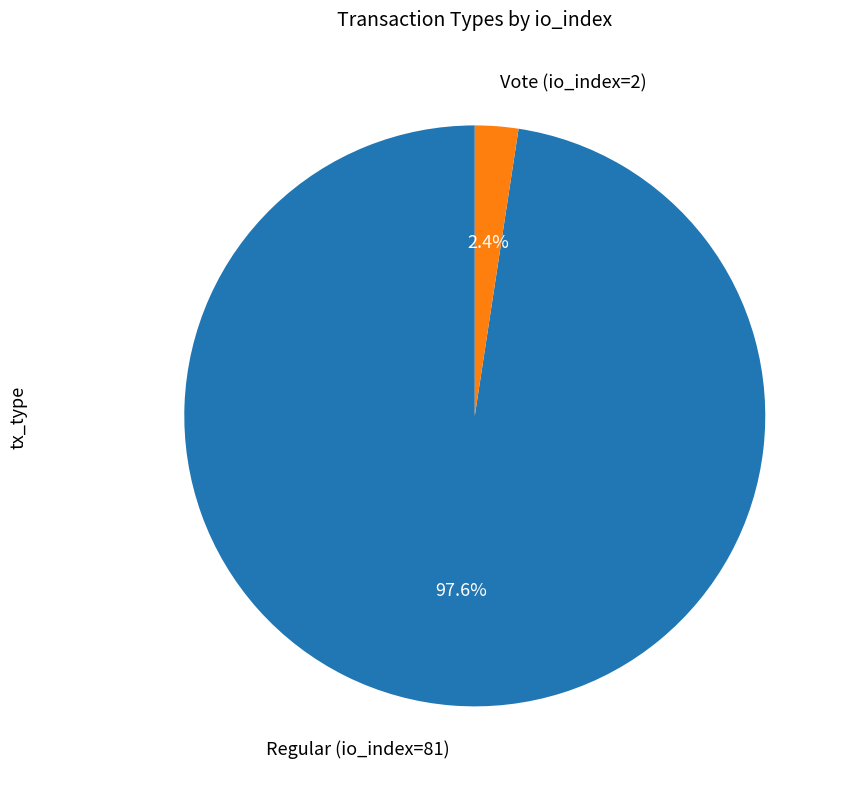

What percentage do Regular (io_index=81) and Vote (io_index=2) together represent?

100.0%